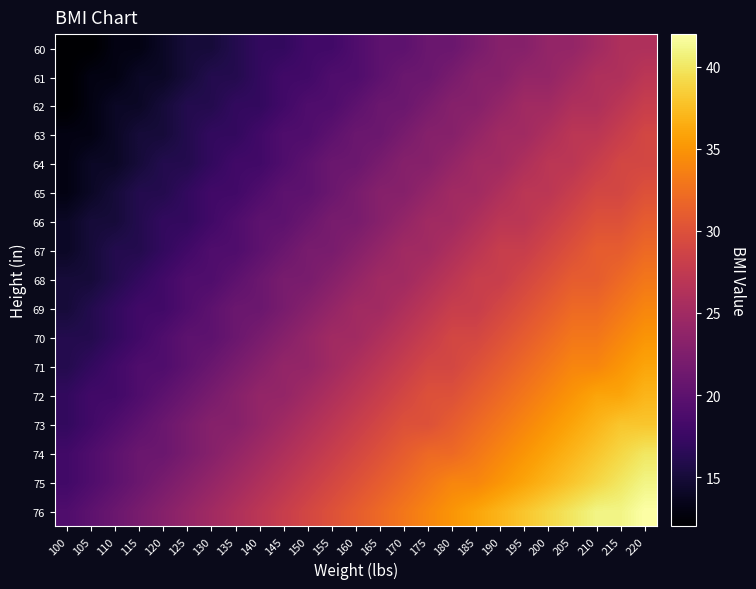

Reading right to left, what are all the values shown in this chart?

60: 220=26	215=26	210=25	205=24	200=24	195=23	190=23	185=22	180=21	175=21	170=20	165=20	160=19	155=18	150=18	145=17	140=17	135=16	130=15	125=15	120=14	115=13	110=13	105=12	100=12
61: 220=27	215=26	210=26	205=25	200=24	195=24	190=23	185=23	180=22	175=21	170=21	165=20	160=19	155=19	150=18	145=18	140=17	135=16	130=16	125=15	120=14	115=14	110=13	105=13	100=12
62: 220=28	215=27	210=26	205=26	200=25	195=25	190=24	185=23	180=23	175=22	170=21	165=21	160=20	155=19	150=19	145=18	140=17	135=17	130=16	125=16	120=15	115=14	110=14	105=13	100=12
63: 220=29	215=28	210=27	205=27	200=26	195=25	190=25	185=24	180=23	175=23	170=22	165=21	160=21	155=20	150=19	145=19	140=18	135=17	130=17	125=16	120=15	115=15	110=14	105=13	100=13
64: 220=29	215=29	210=28	205=27	200=27	195=26	190=25	185=25	180=24	175=23	170=23	165=22	160=21	155=21	150=20	145=19	140=18	135=18	130=17	125=16	120=16	115=15	110=14	105=14	100=13
65: 220=30	215=29	210=29	205=28	200=27	195=27	190=26	185=25	180=25	175=24	170=23	165=23	160=22	155=21	150=20	145=20	140=19	135=18	130=18	125=17	120=16	115=16	110=15	105=14	100=13
66: 220=31	215=30	210=30	205=29	200=28	195=27	190=27	185=26	180=25	175=25	170=24	165=23	160=22	155=22	150=21	145=20	140=20	135=19	130=18	125=17	120=17	115=16	110=15	105=15	100=14
67: 220=32	215=31	210=31	205=30	200=29	195=28	190=28	185=27	180=26	175=25	170=25	165=24	160=23	155=22	150=22	145=21	140=20	135=19	130=19	125=18	120=17	115=16	110=16	105=15	100=14
68: 220=33	215=32	210=31	205=31	200=30	195=29	190=28	185=28	180=27	175=26	170=25	165=25	160=24	155=23	150=22	145=22	140=21	135=20	130=19	125=19	120=18	115=17	110=16	105=15	100=15
69: 220=34	215=33	210=32	205=32	200=31	195=30	190=29	185=28	180=28	175=27	170=26	165=25	160=25	155=24	150=23	145=22	140=21	135=21	130=20	125=19	120=18	115=18	110=17	105=16	100=15
70: 220=35	215=34	210=33	205=33	200=32	195=31	190=30	185=29	180=29	175=28	170=27	165=26	160=25	155=25	150=24	145=23	140=22	135=21	130=20	125=20	120=19	115=18	110=17	105=16	100=16
71: 220=36	215=35	210=34	205=34	200=33	195=32	190=31	185=30	180=29	175=29	170=28	165=27	160=26	155=25	150=24	145=24	140=23	135=22	130=21	125=20	120=19	115=19	110=18	105=17	100=16
72: 220=37	215=36	210=36	205=35	200=34	195=33	190=32	185=31	180=30	175=30	170=29	165=28	160=27	155=26	150=25	145=24	140=24	135=23	130=22	125=21	120=20	115=19	110=18	105=18	100=17
73: 220=38	215=38	210=37	205=36	200=35	195=34	190=33	185=32	180=31	175=30	170=30	165=29	160=28	155=27	150=26	145=25	140=24	135=23	130=23	125=22	120=21	115=20	110=19	105=18	100=17
74: 220=40	215=39	210=38	205=37	200=36	195=35	190=34	185=33	180=32	175=32	170=31	165=30	160=29	155=28	150=27	145=26	140=25	135=24	130=23	125=22	120=21	115=21	110=20	105=19	100=18
75: 220=41	215=40	210=39	205=38	200=37	195=36	190=35	185=34	180=34	175=33	170=32	165=31	160=30	155=29	150=28	145=27	140=26	135=25	130=24	125=23	120=22	115=21	110=20	105=19	100=18
76: 220=42	215=41	210=41	205=40	200=39	195=38	190=37	185=36	180=35	175=34	170=33	165=32	160=31	155=30	150=29	145=28	140=27	135=26	130=25	125=24	120=23	115=22	110=21	105=20	100=19